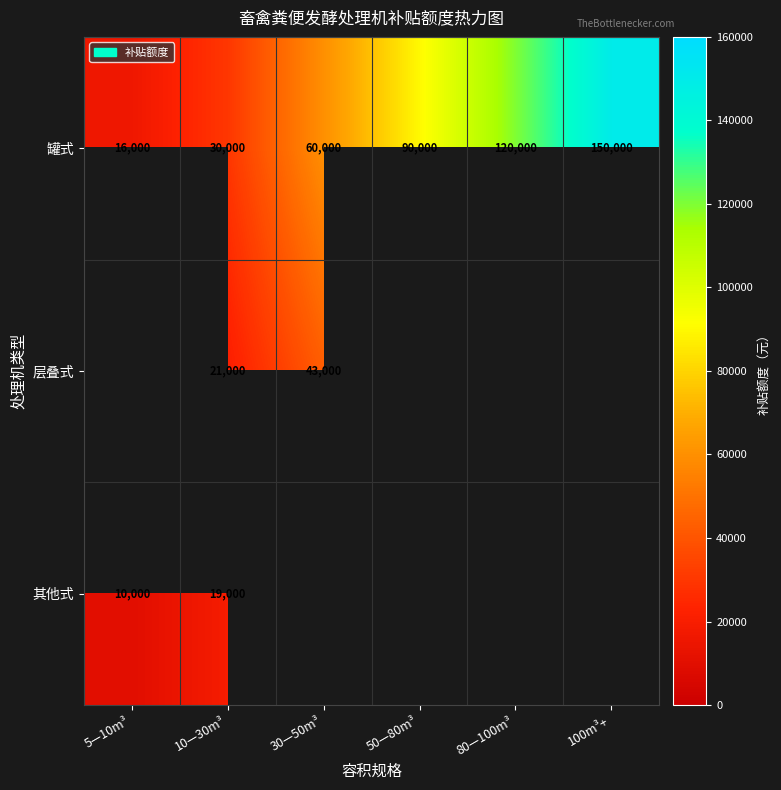

At which category is the sum across all series the highest?

10—30m³